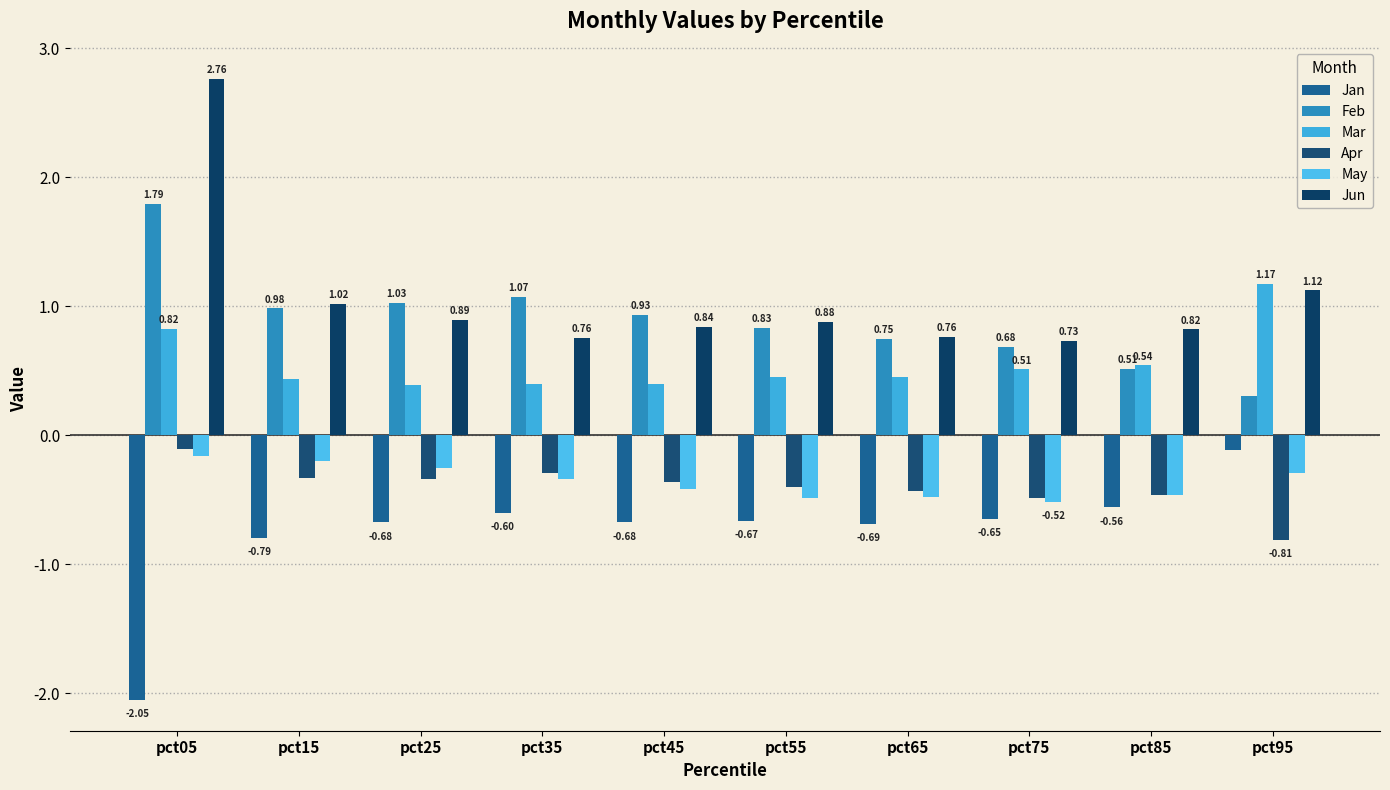

Is the value of Jun at pct25 greater than the value of Jan at pct05?

Yes